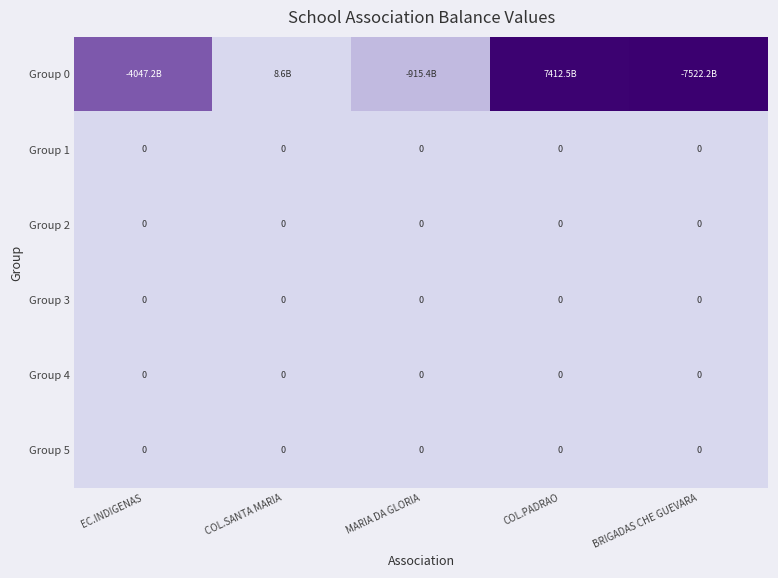

At which category does the chart reach its minimum across all series?

EC.INDIGENAS